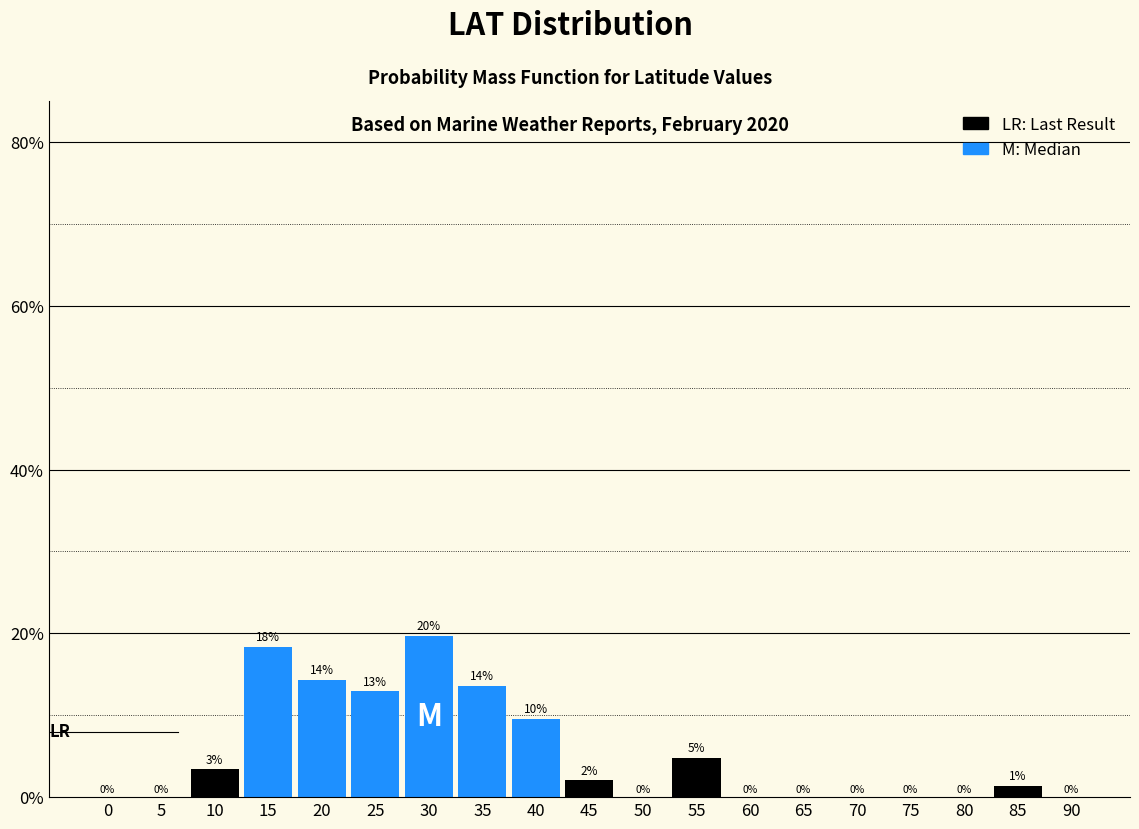

What is the maximum value shown in the chart?

19.7